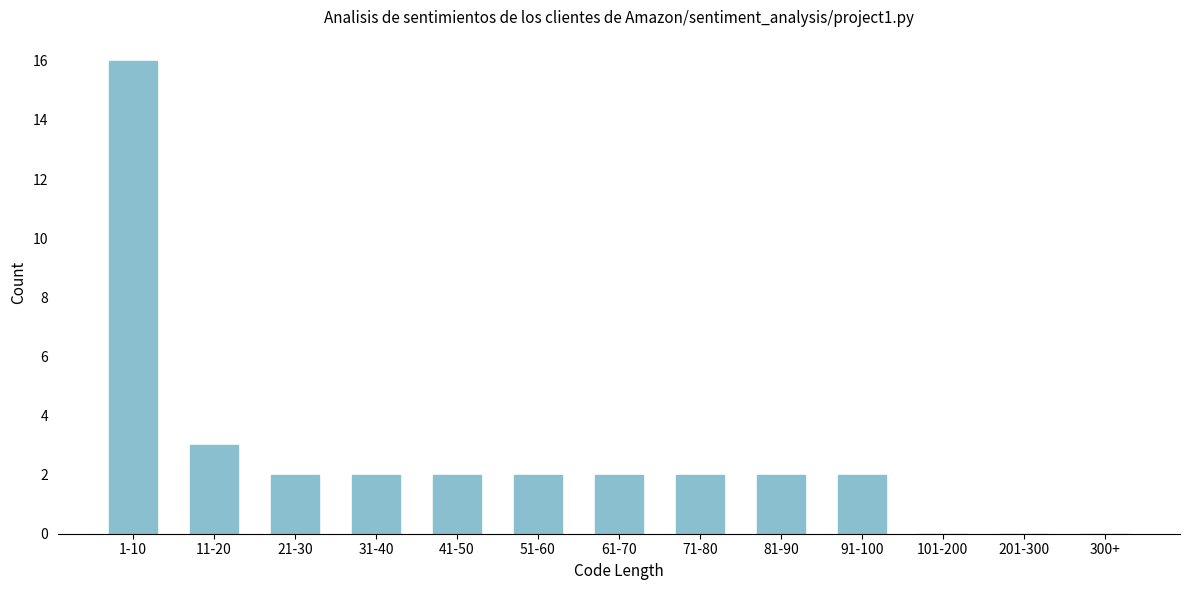

Reading left to right, list all the values displayed in this chart.

1-10=16	11-20=3	21-30=2	31-40=2	41-50=2	51-60=2	61-70=2	71-80=2	81-90=2	91-100=2	101-200=0	201-300=0	300+=0